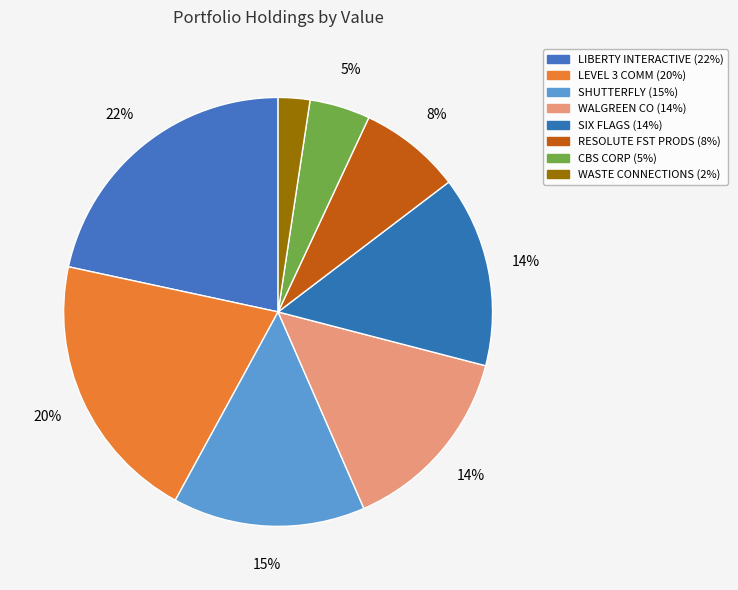

How many segments does this pie chart have?

8